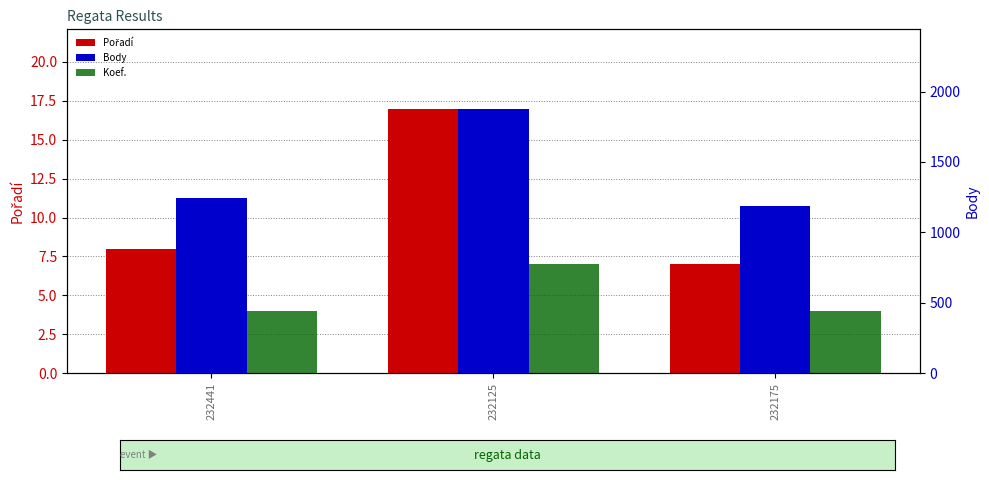

At 232441, list the series in order from largest to smallest.

Body, Pořadí, Koef.